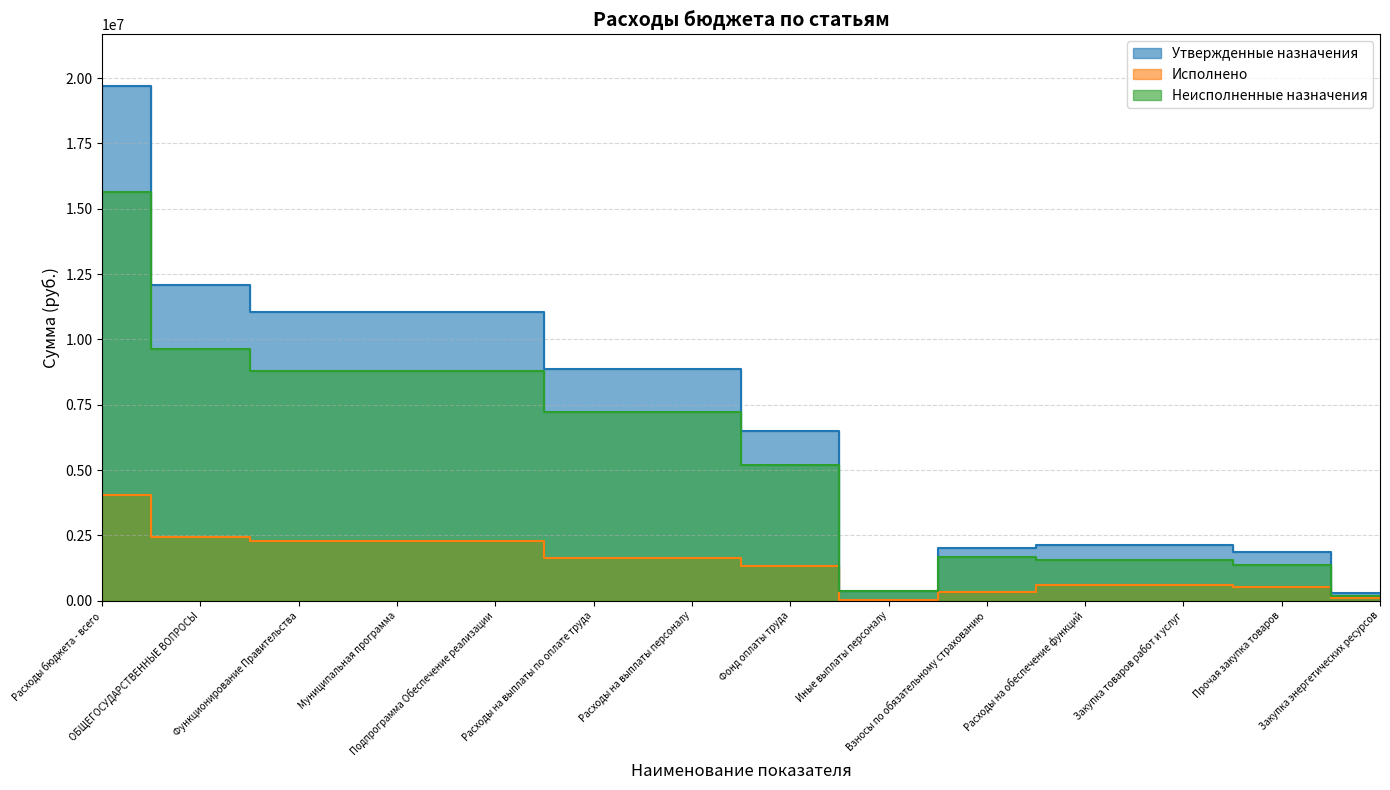

Which has a higher value, Расходы на обеспечение функций or Фонд оплаты труда?

Фонд оплаты труда